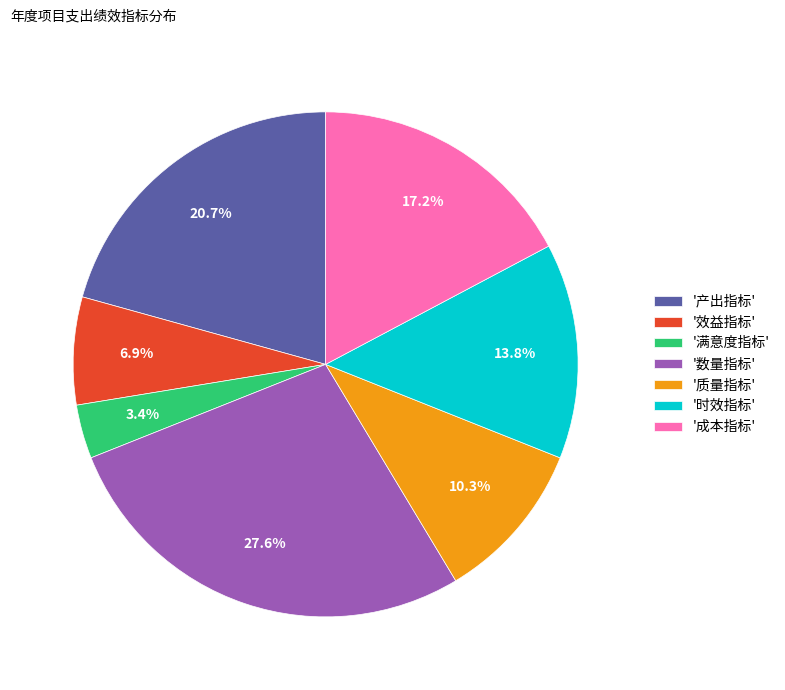

Is '质量指标' the majority of the pie?

No